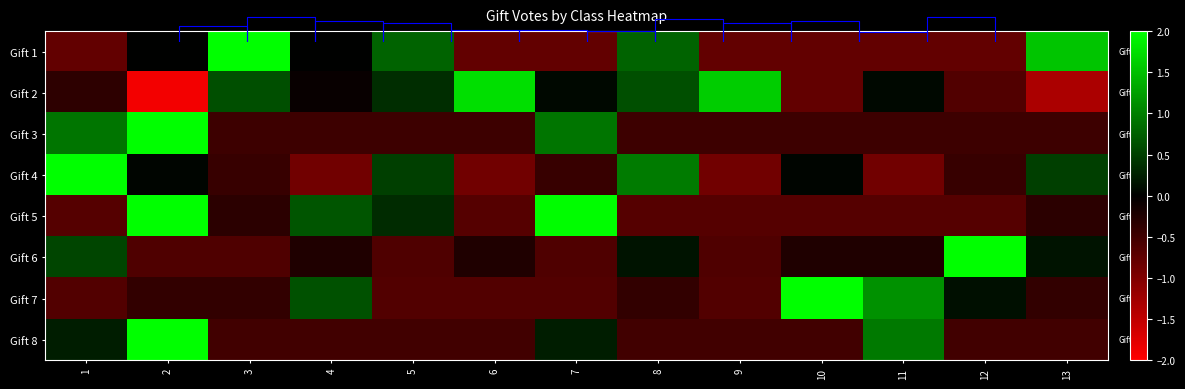

What is the minimum value for Gift 6?

-0.6